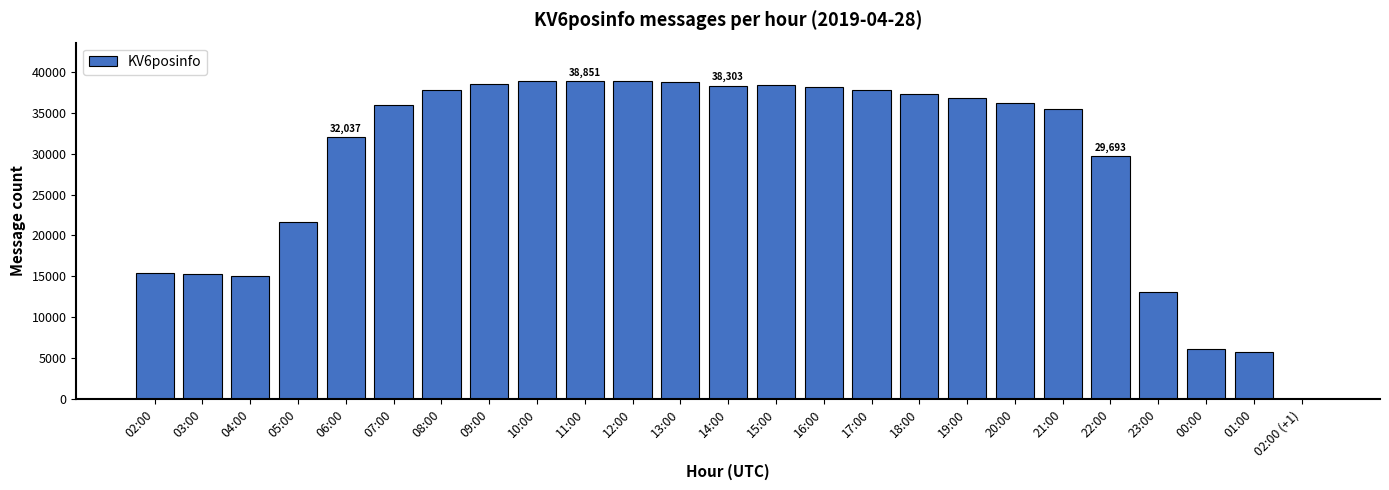

What is the greatest value displayed?

38872